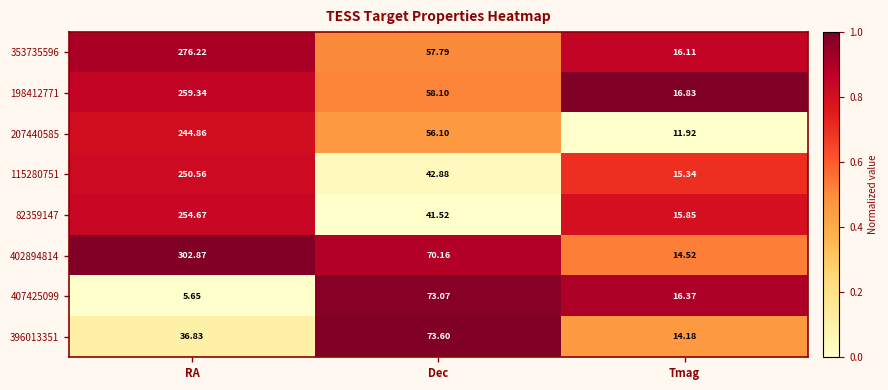

Count the number of data series in this chart.

8